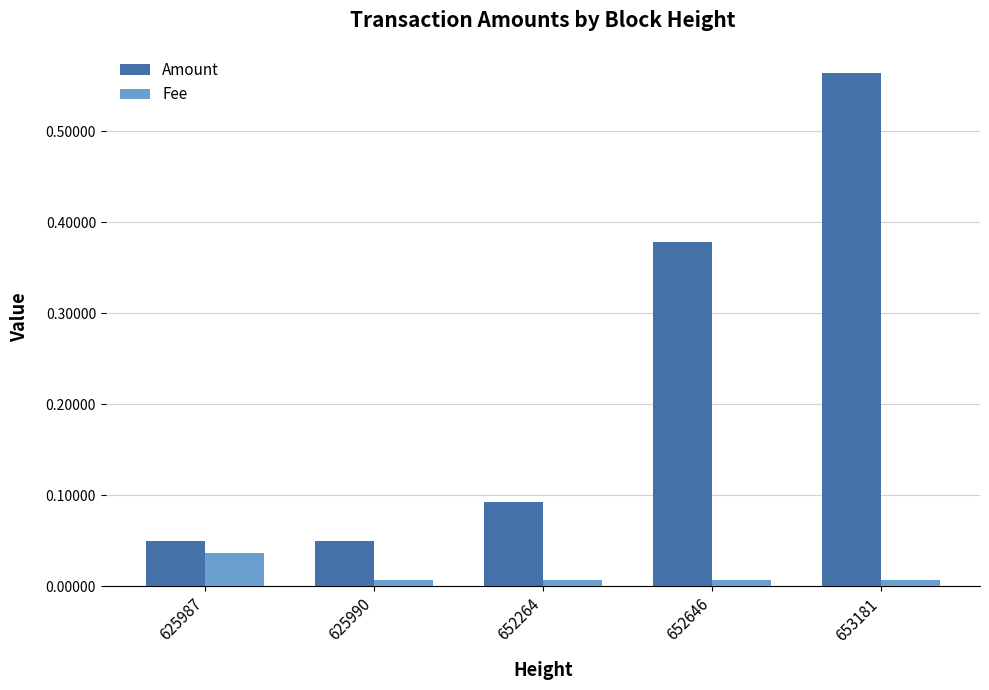

Which series has the largest total across all categories?

Amount